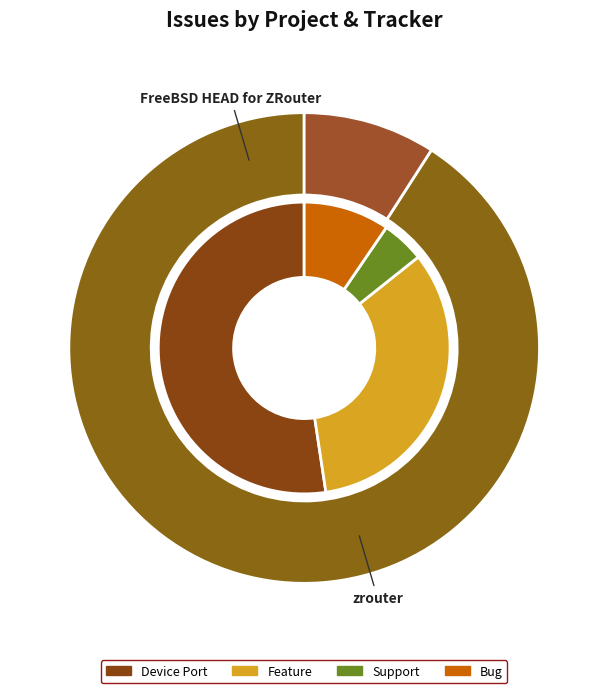

How many slices are in this pie chart?

2